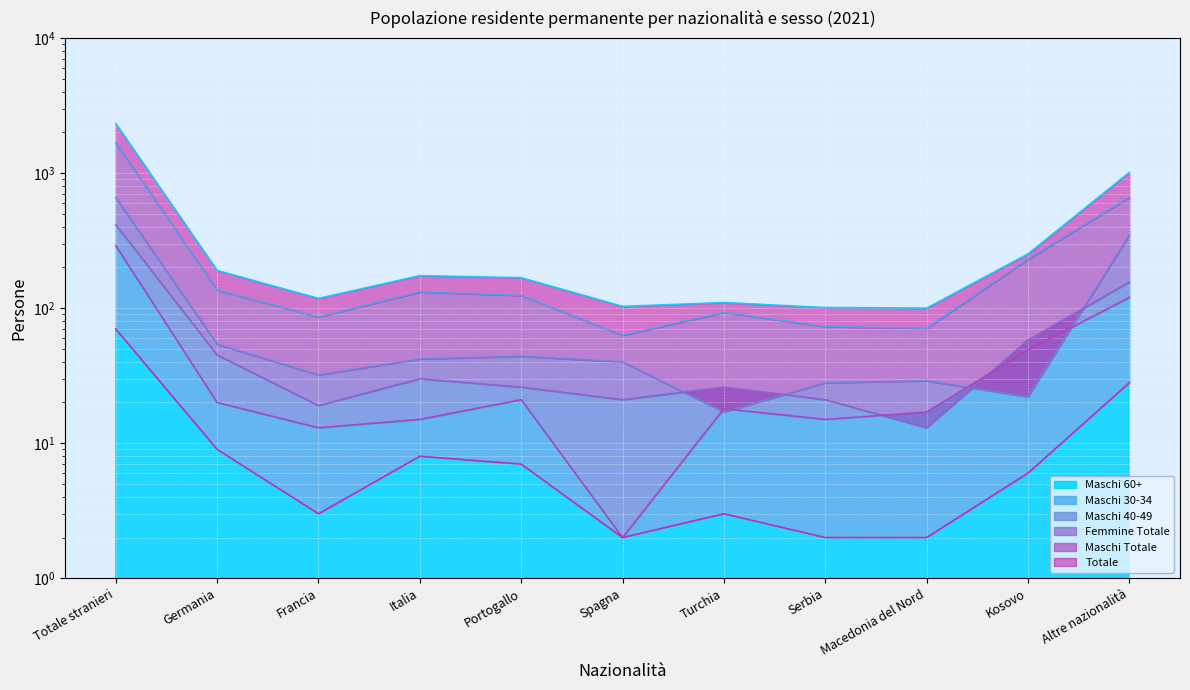

How many interior local valleys does the Maschi 60+ series have?

2